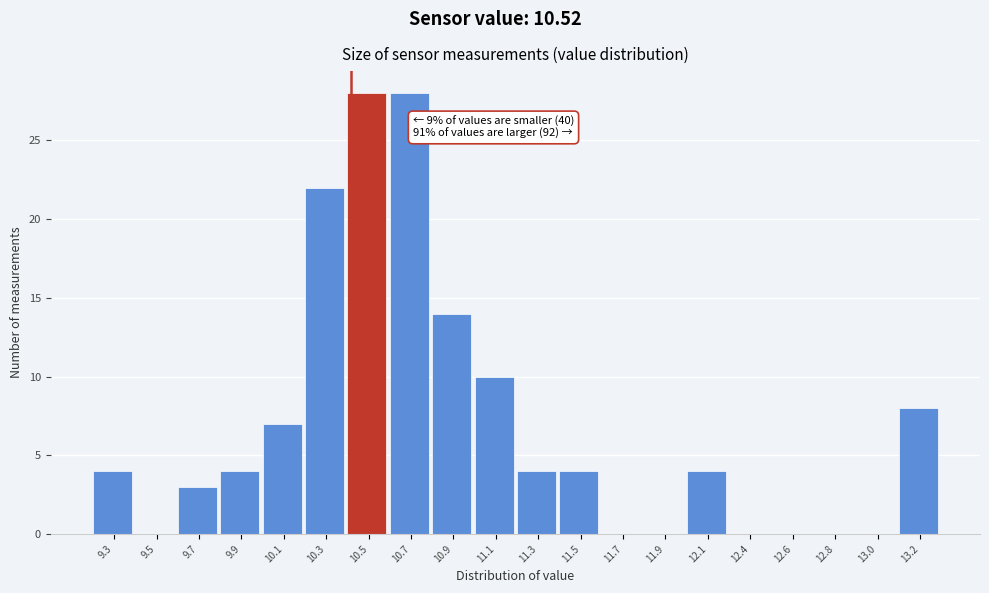

Reading left to right, transcribe all the data shown in this chart.

9.3=4	9.5=0	9.7=3	9.9=4	10.1=7	10.3=22	10.5=28	10.7=28	10.9=14	11.1=10	11.3=4	11.5=4	11.7=0	11.9=0	12.1=4	12.4=0	12.6=0	12.8=0	13.0=0	13.2=8